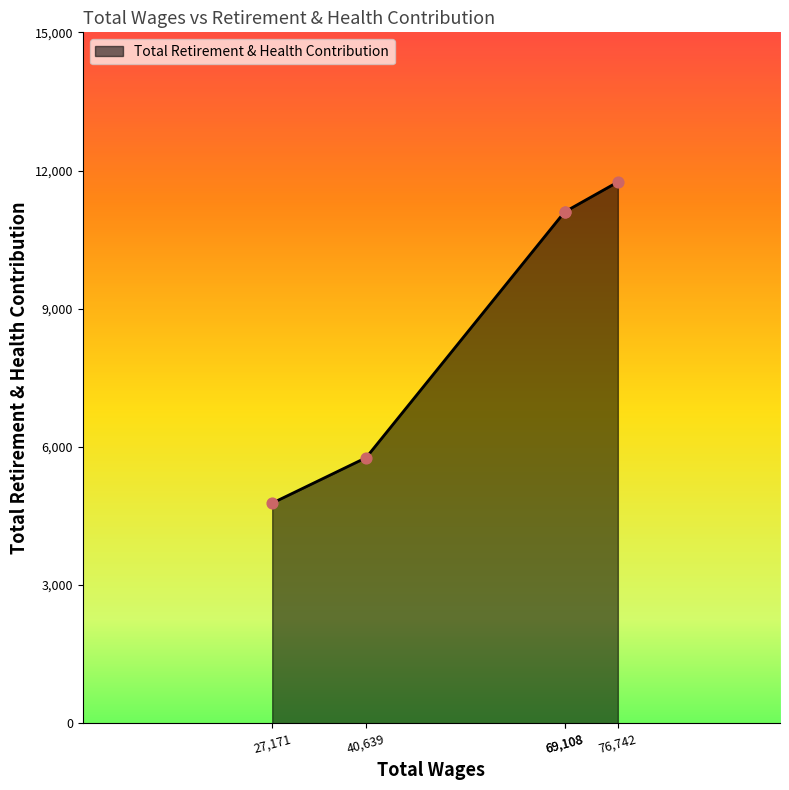

Between 27171.0 and 76742.0, which is larger?

76742.0